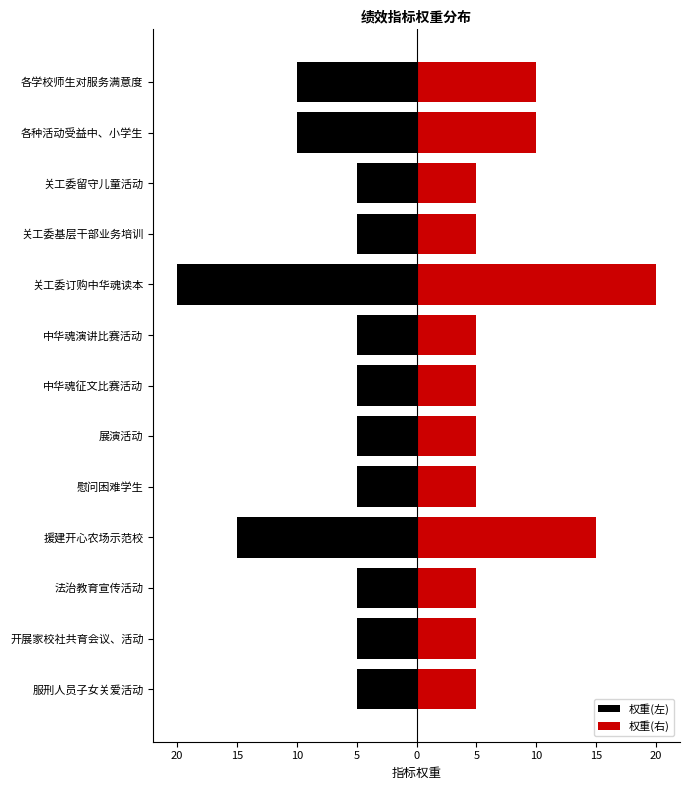

What are all the series names shown in the legend?

权重(左), 权重(右)